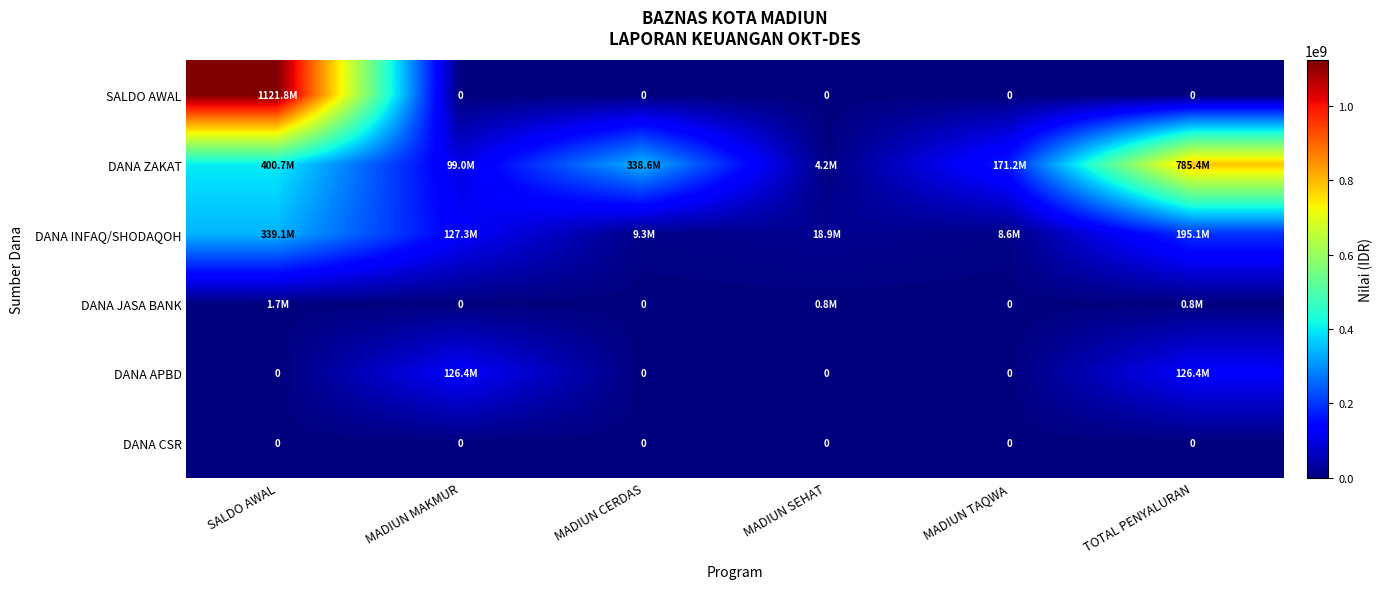

Which label corresponds to the smallest value in the chart?

MADIUN MAKMUR